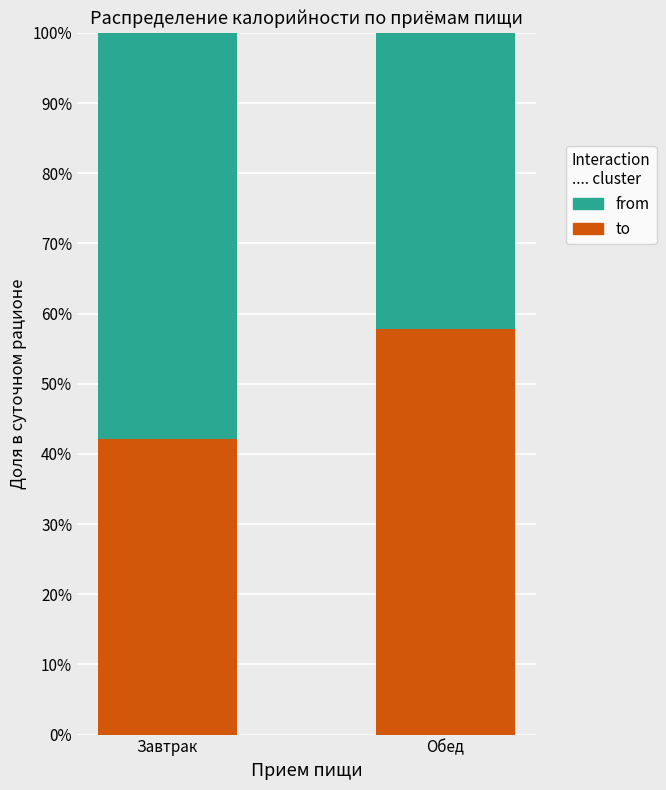

Which category has the lowest value in the to series?

Завтрак